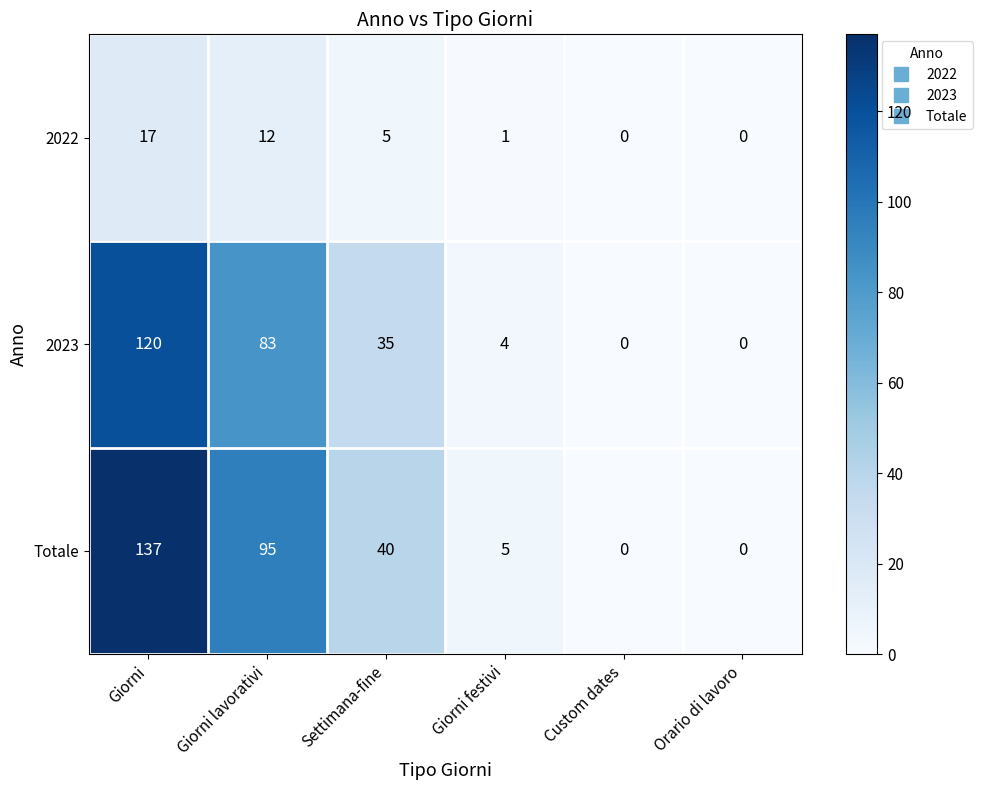

True or false: 2023 has a value of 6 at Giorni festivi.

False